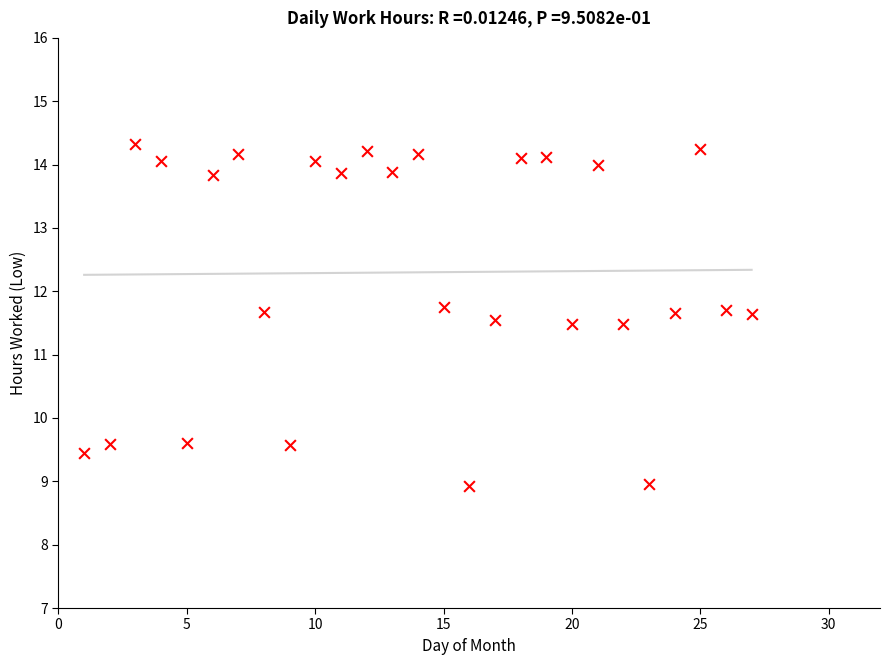

What is the range of X values (max minus min)?

26.0